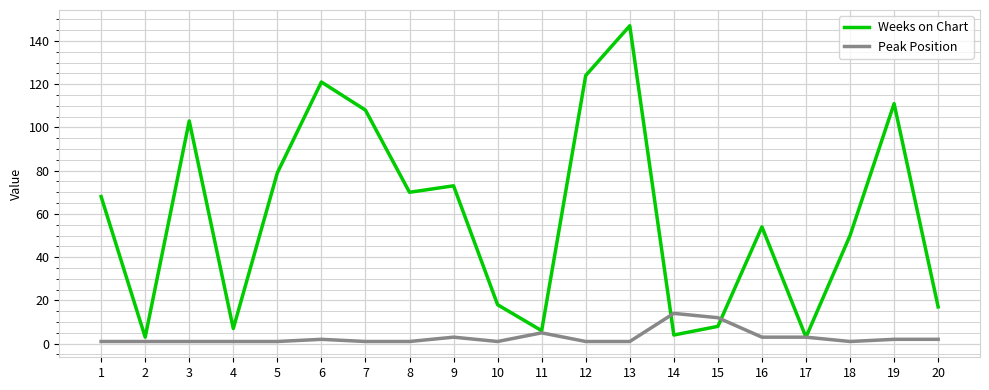

Which category has the highest value in the Weeks on Chart series?

13